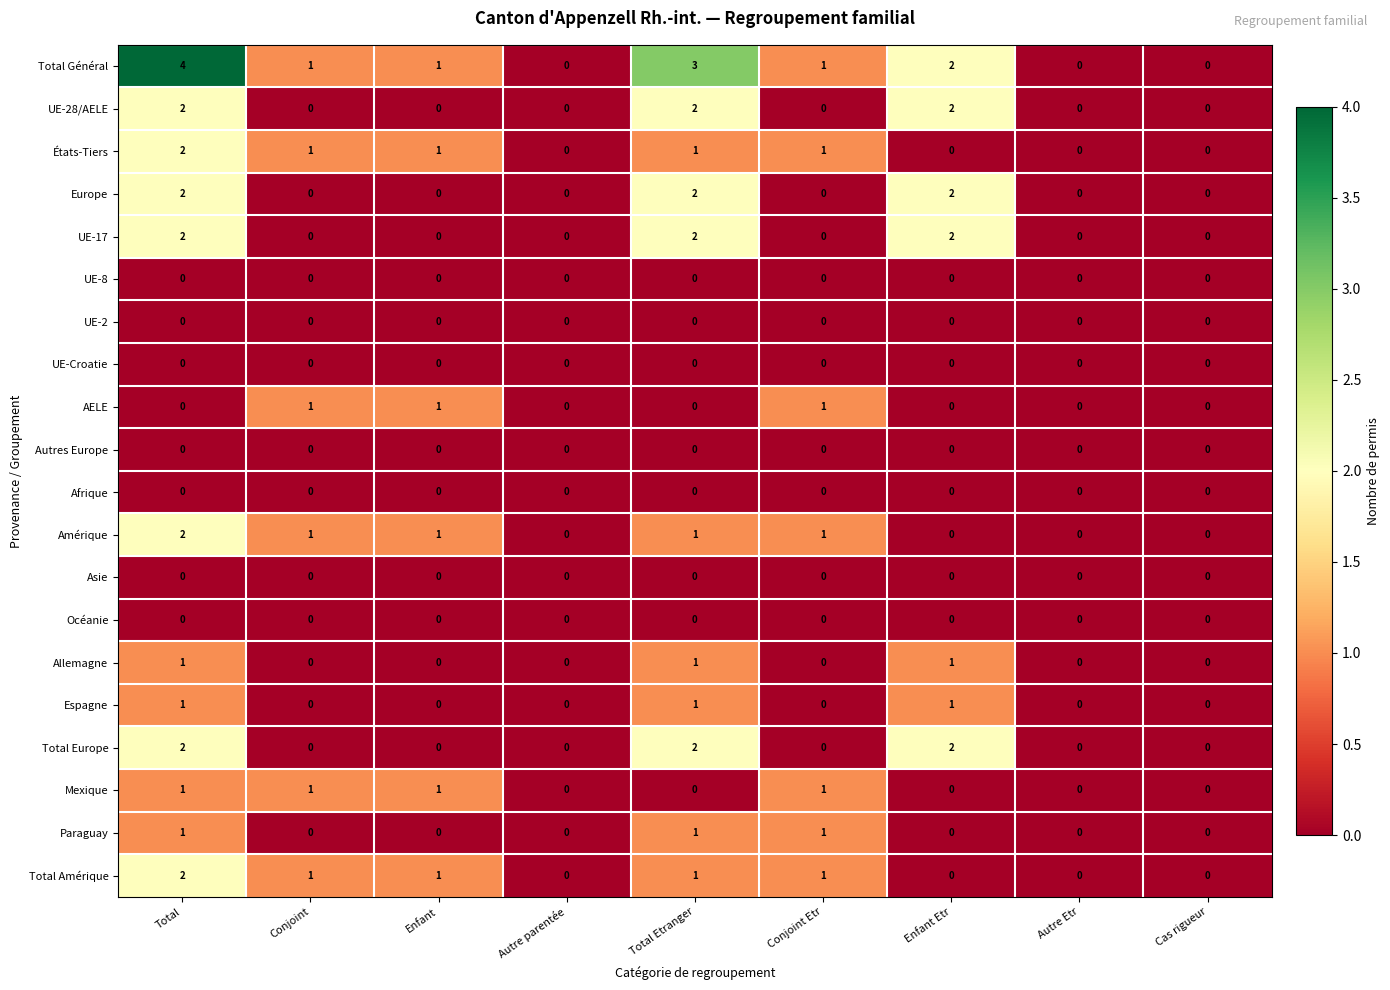

Which series has the widest spread of values?

Total Général